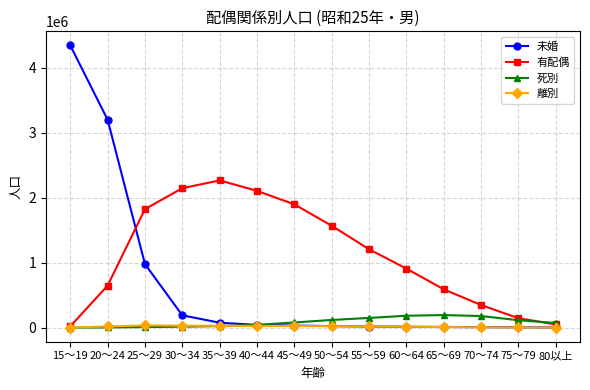

At which category is the sum across all series the highest?

15～19